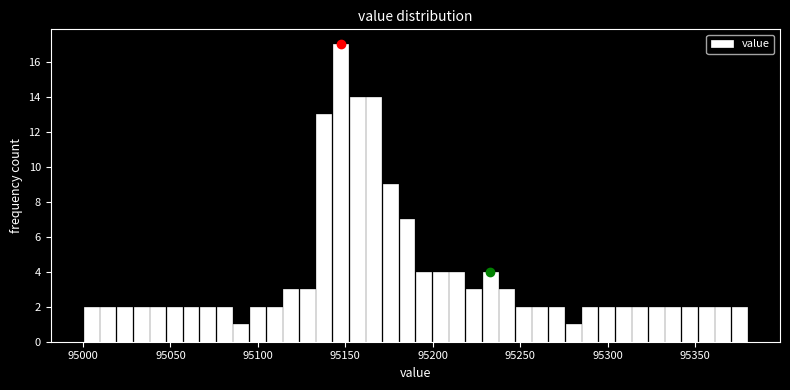

Read against the x-axis, roughly where is the centre of the tallest bar?

95145